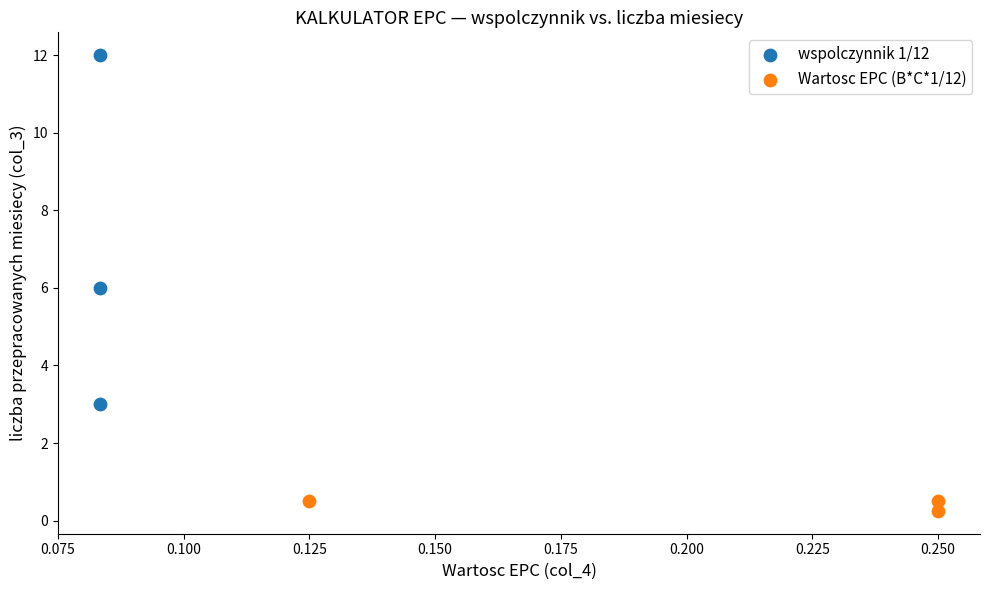

Which series contains the lowest Y value?

Wartosc EPC (B*C*1/12)